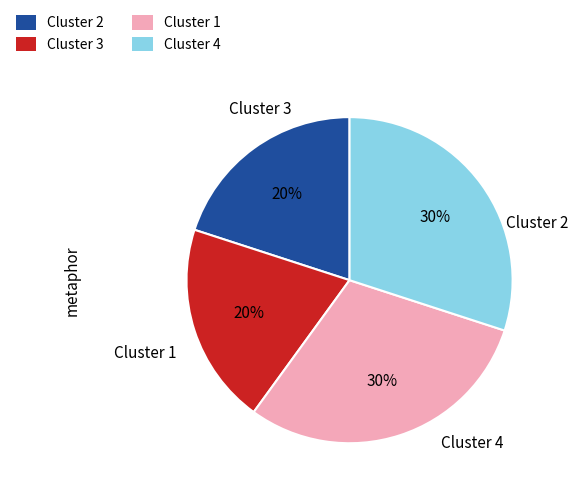

To the nearest percent, what is the average slice percentage?

25%